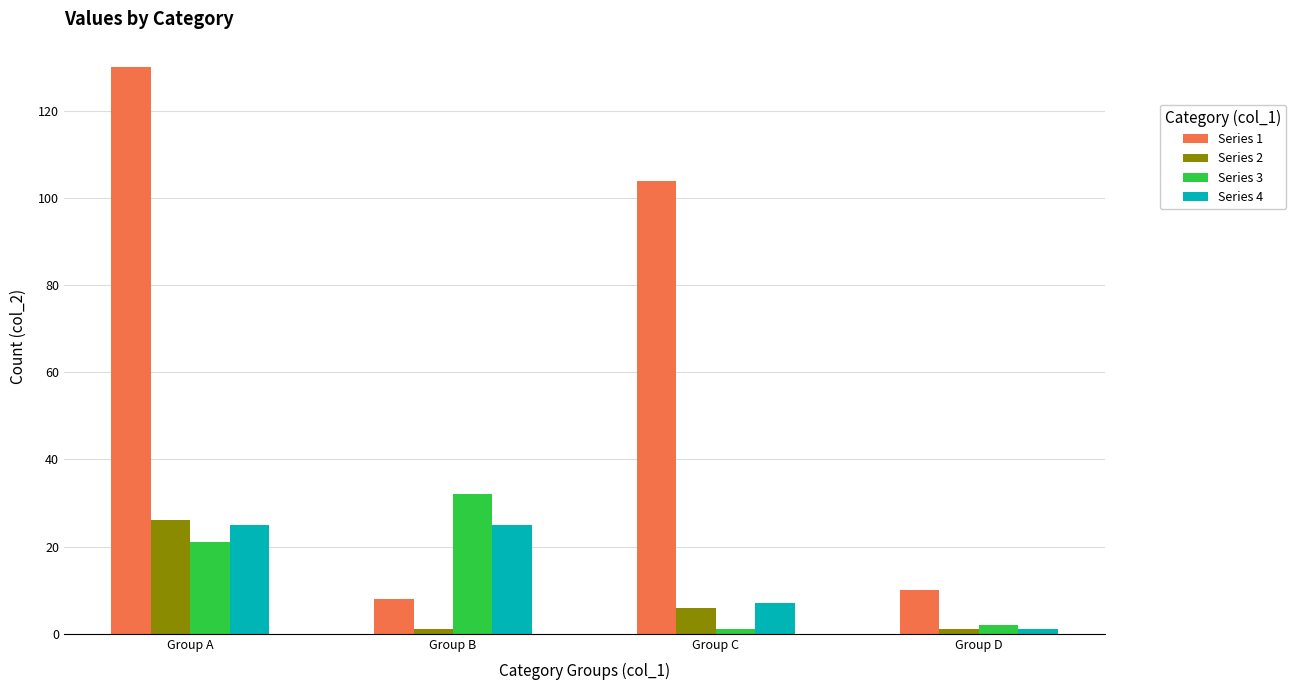

True or false: Series 2 has a value of 26 at Group A.

True